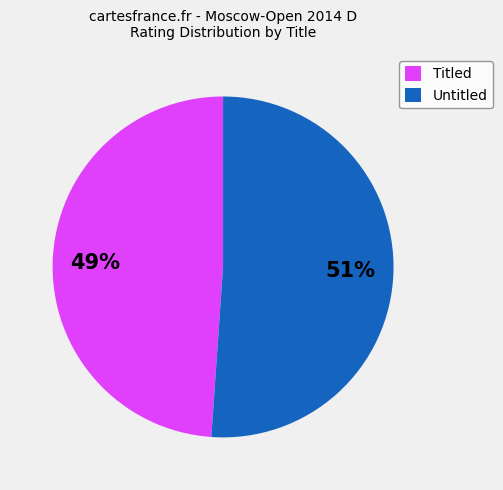

What is the ratio of the value at Untitled to the value at Titled?

1.0